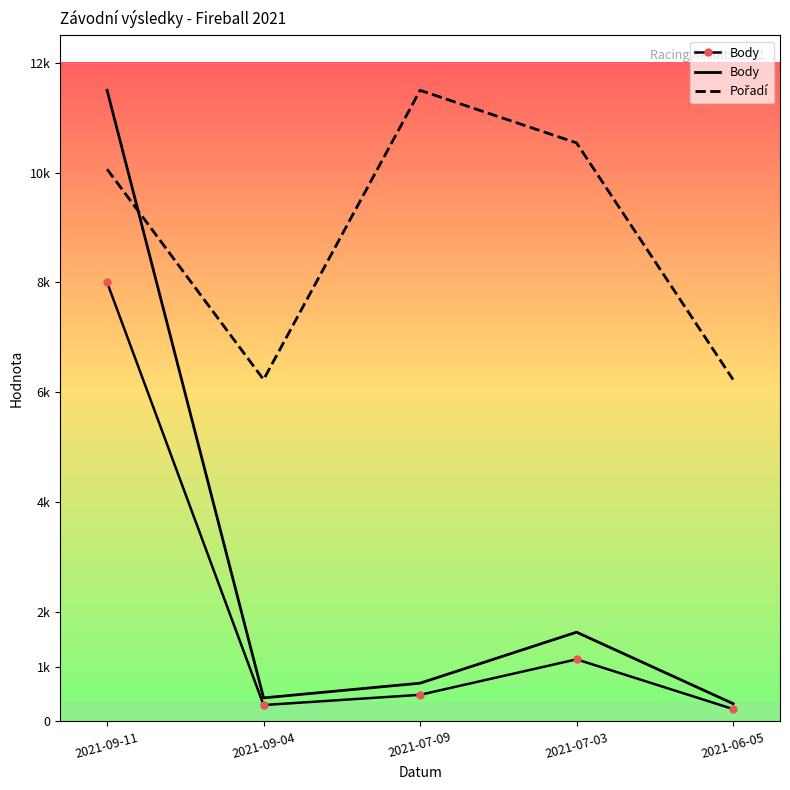

Is it true that Body equals 1117.2 at 2021-07-03?

False